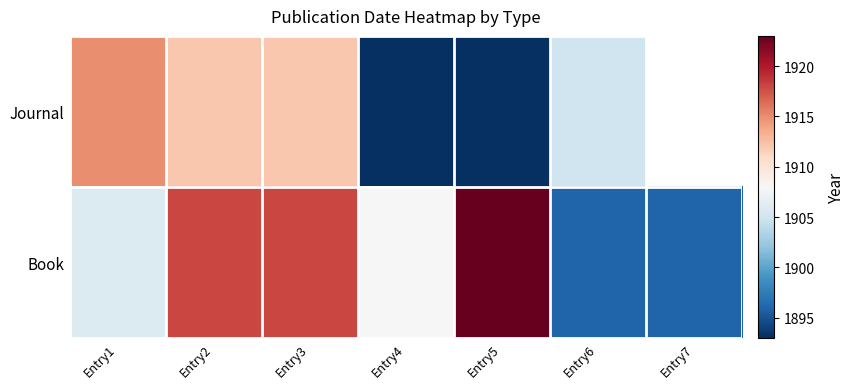

At which category is the sum across all series the highest?

Entry2